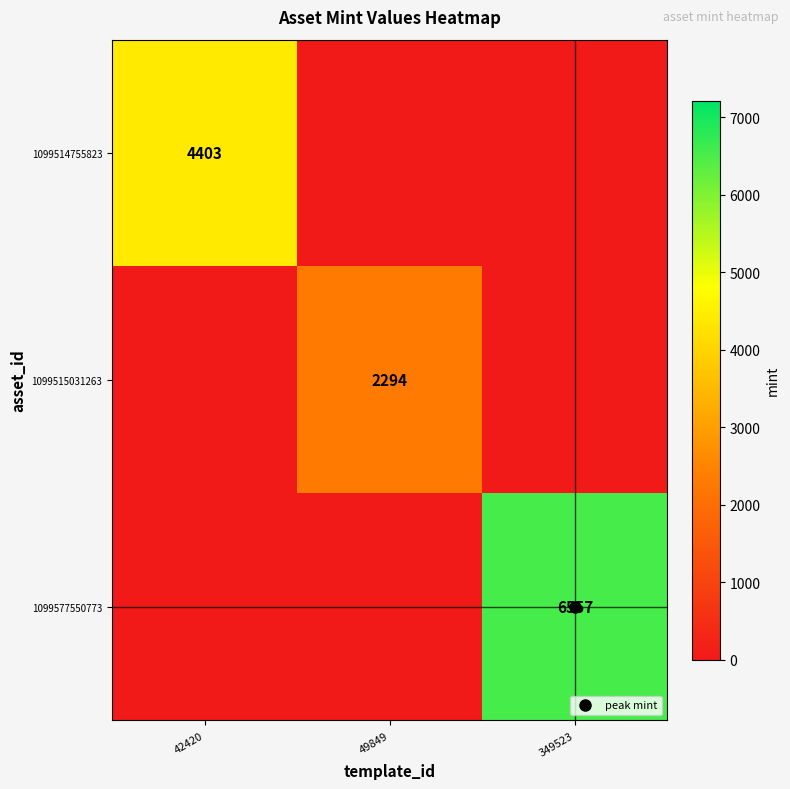

The value of 1099514755823 at 349523 is 0. True or false?

True